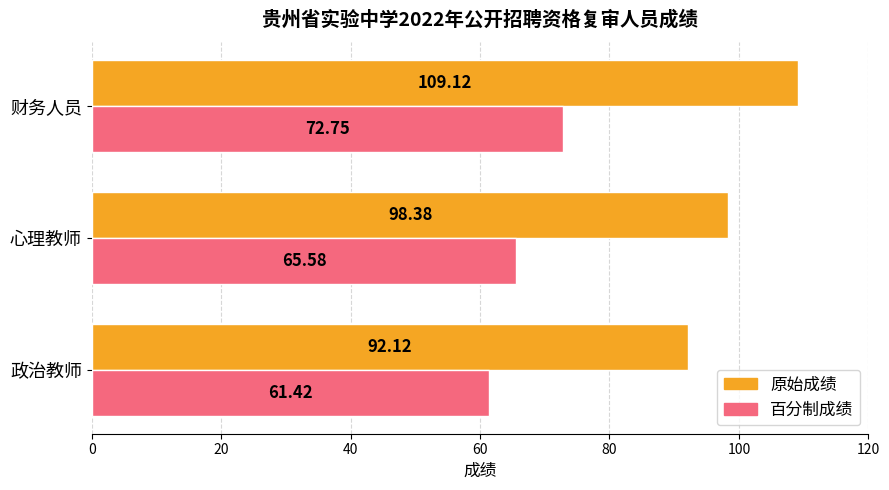

What is the sum of all 原始成绩 values?

299.6